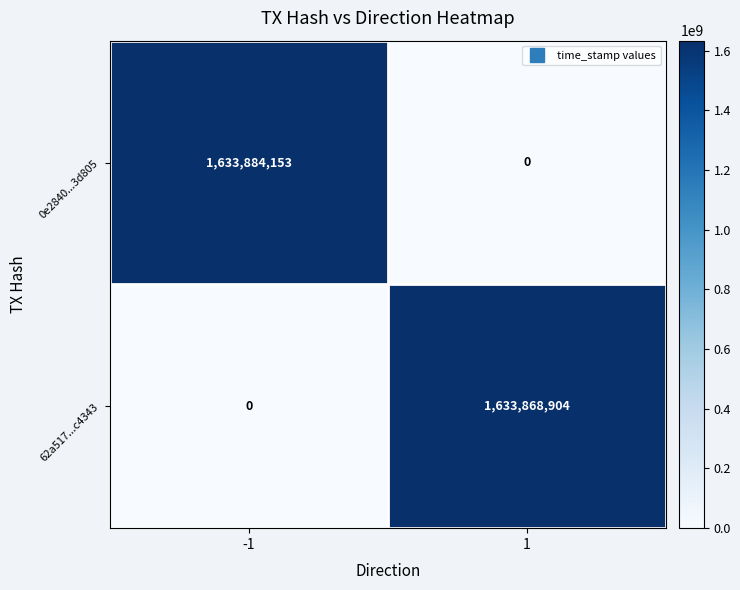

Is it true that 62a517...c4343 equals 1633868904 at 1?

True